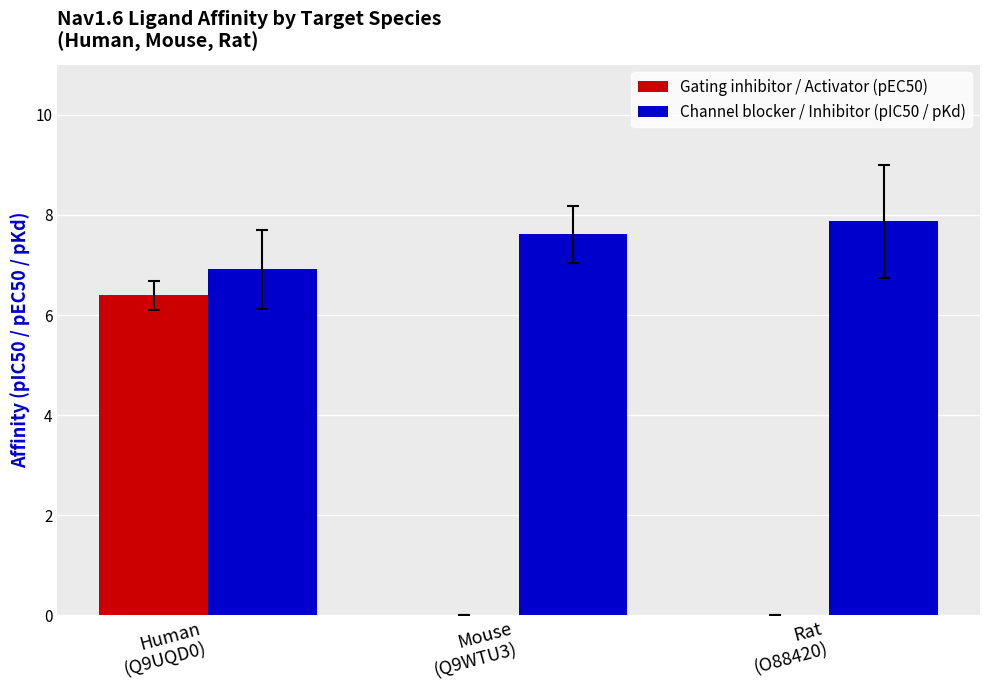

What value does the Channel blocker / Inhibitor (pIC50 / pKd) series have at Human
(Q9UQD0)?

6.9